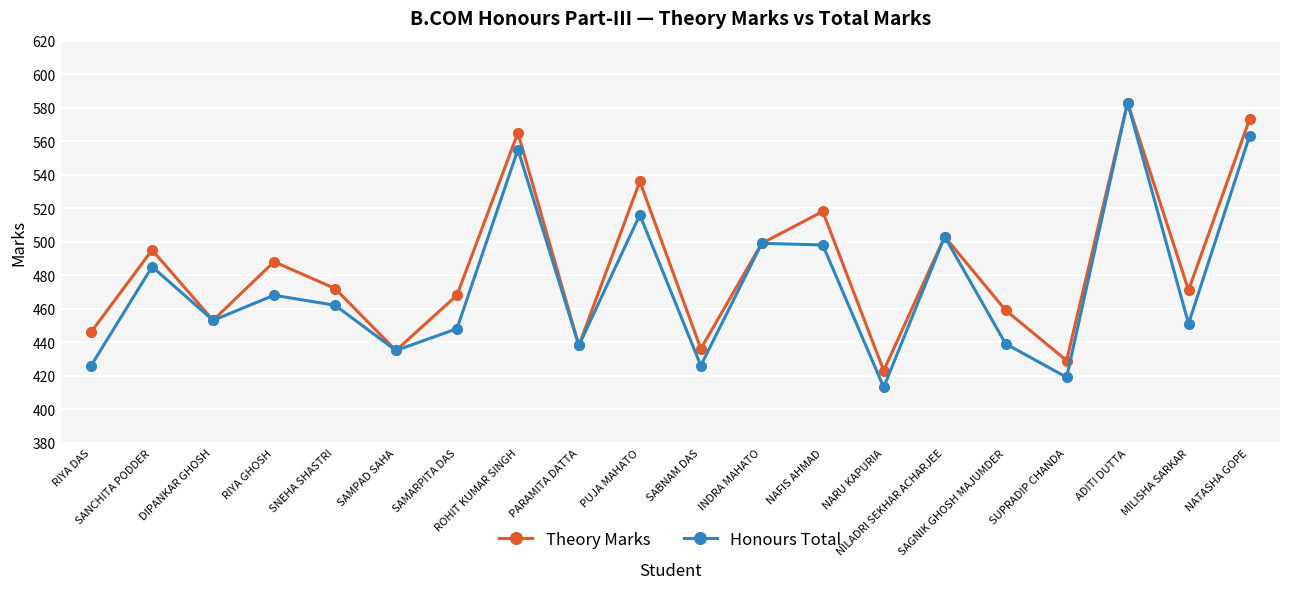

What is the minimum value for Honours Total?

413